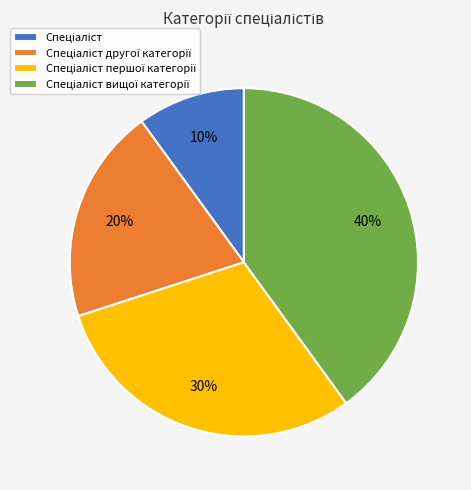

Does any single category account for the majority?

No